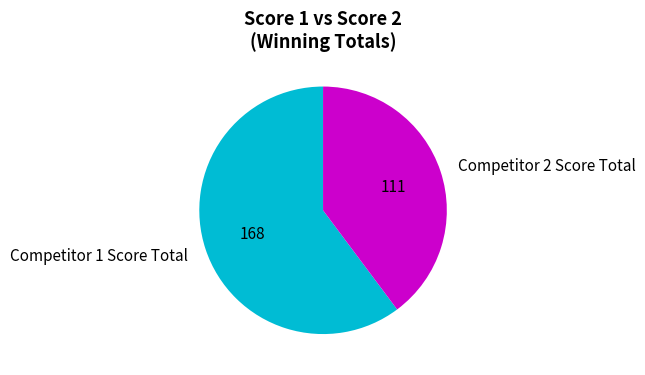

The Competitor 2 Score Total slice represents 40% of the pie. True or false?

True